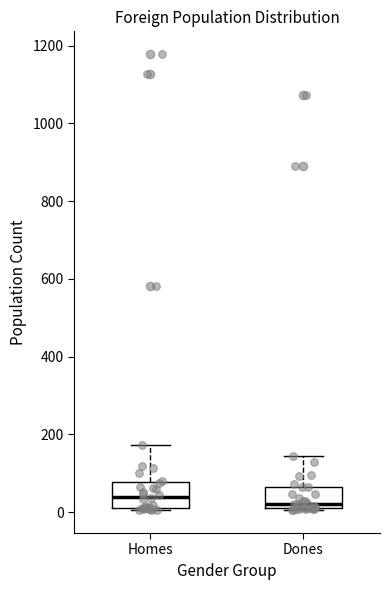

Where does the upper whisker of the box for Dones end on the y-axis? The values are not printed on the chart, so give them approximately, as read against the axis.

140